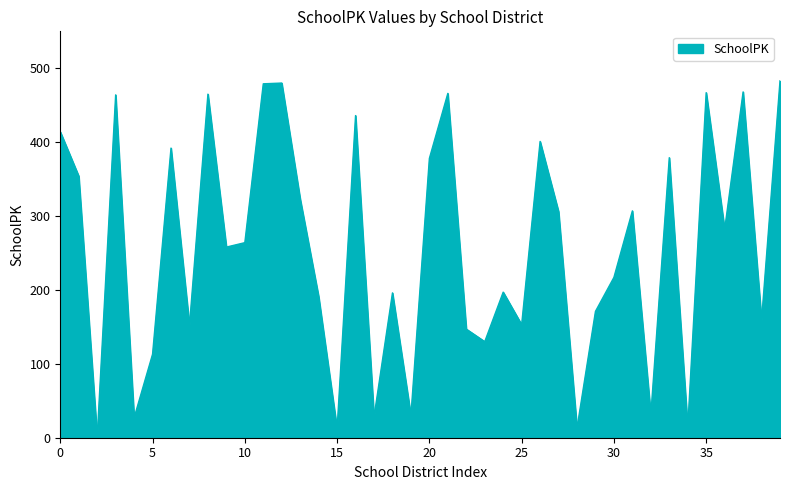

What is the difference between the maximum and minimum values?

482